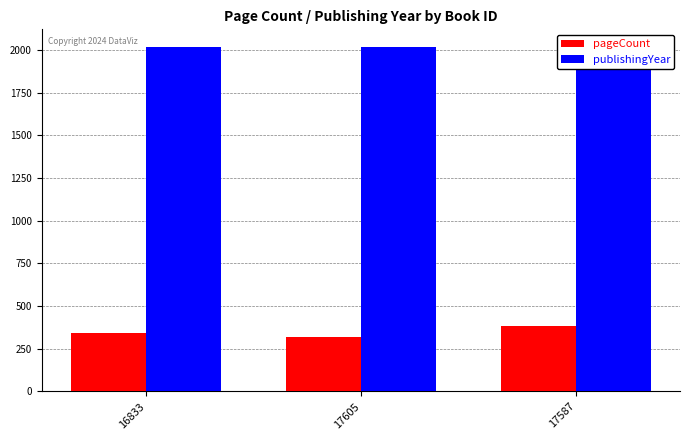

What is the maximum value shown in the chart?

2021